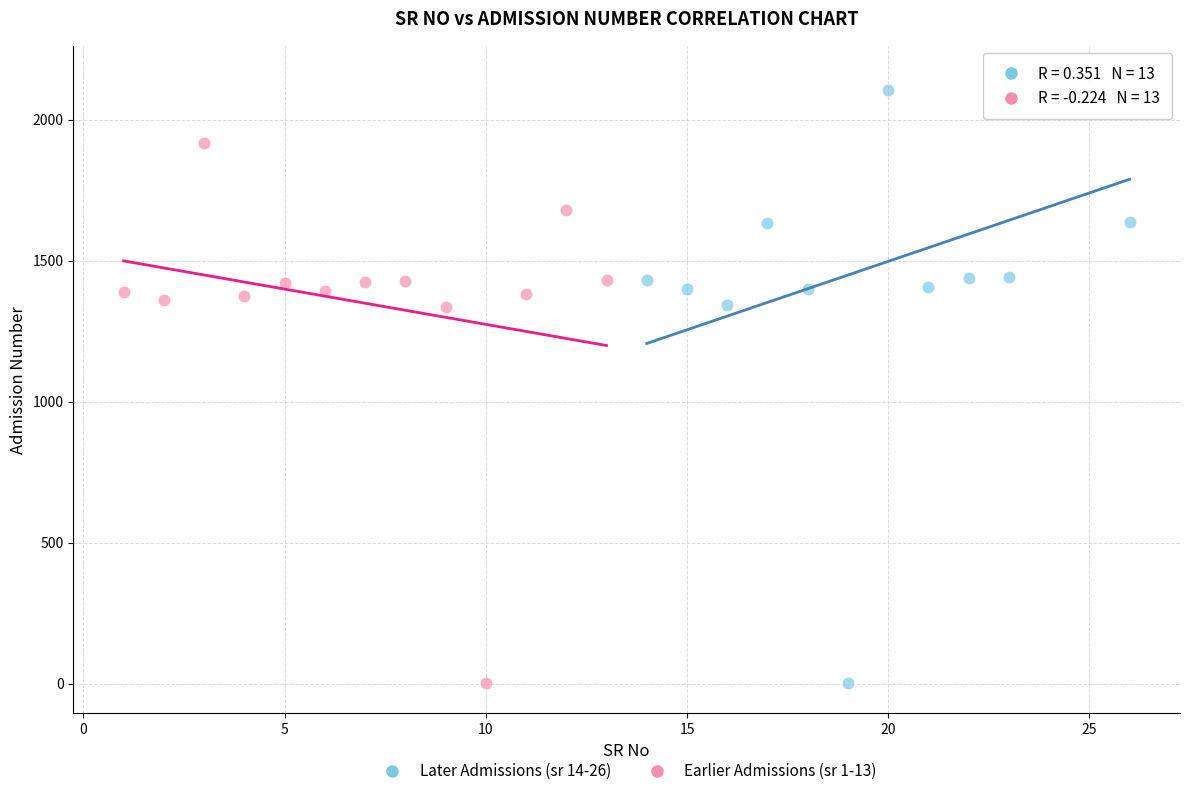

Which series has the widest spread of Y values?

Later Admissions (sr 14-26)